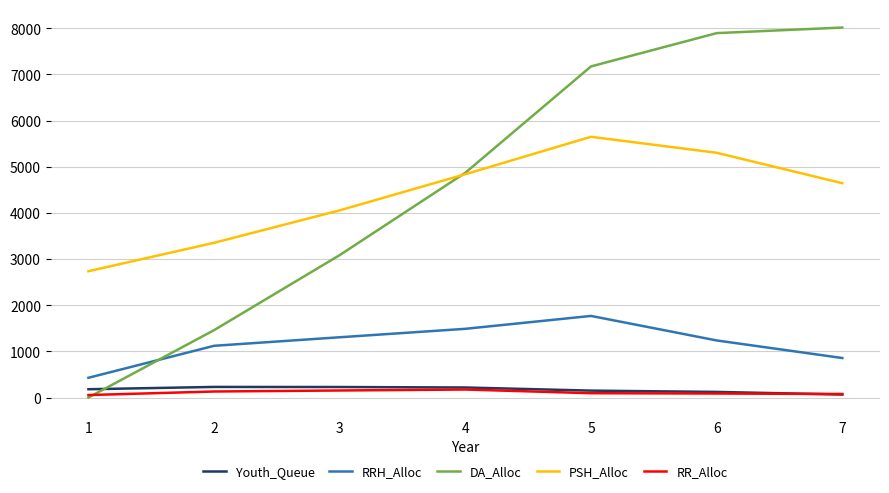

Does the chart have visible grid lines?

Yes